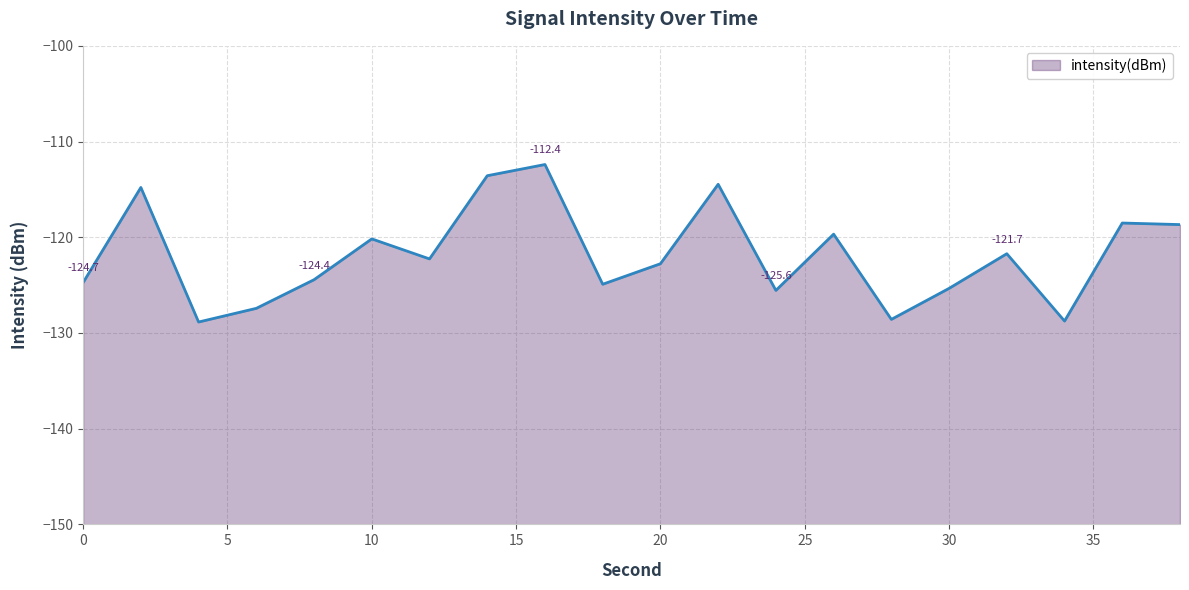

True or false: there are more than 1 points higher than both neighbors.

True